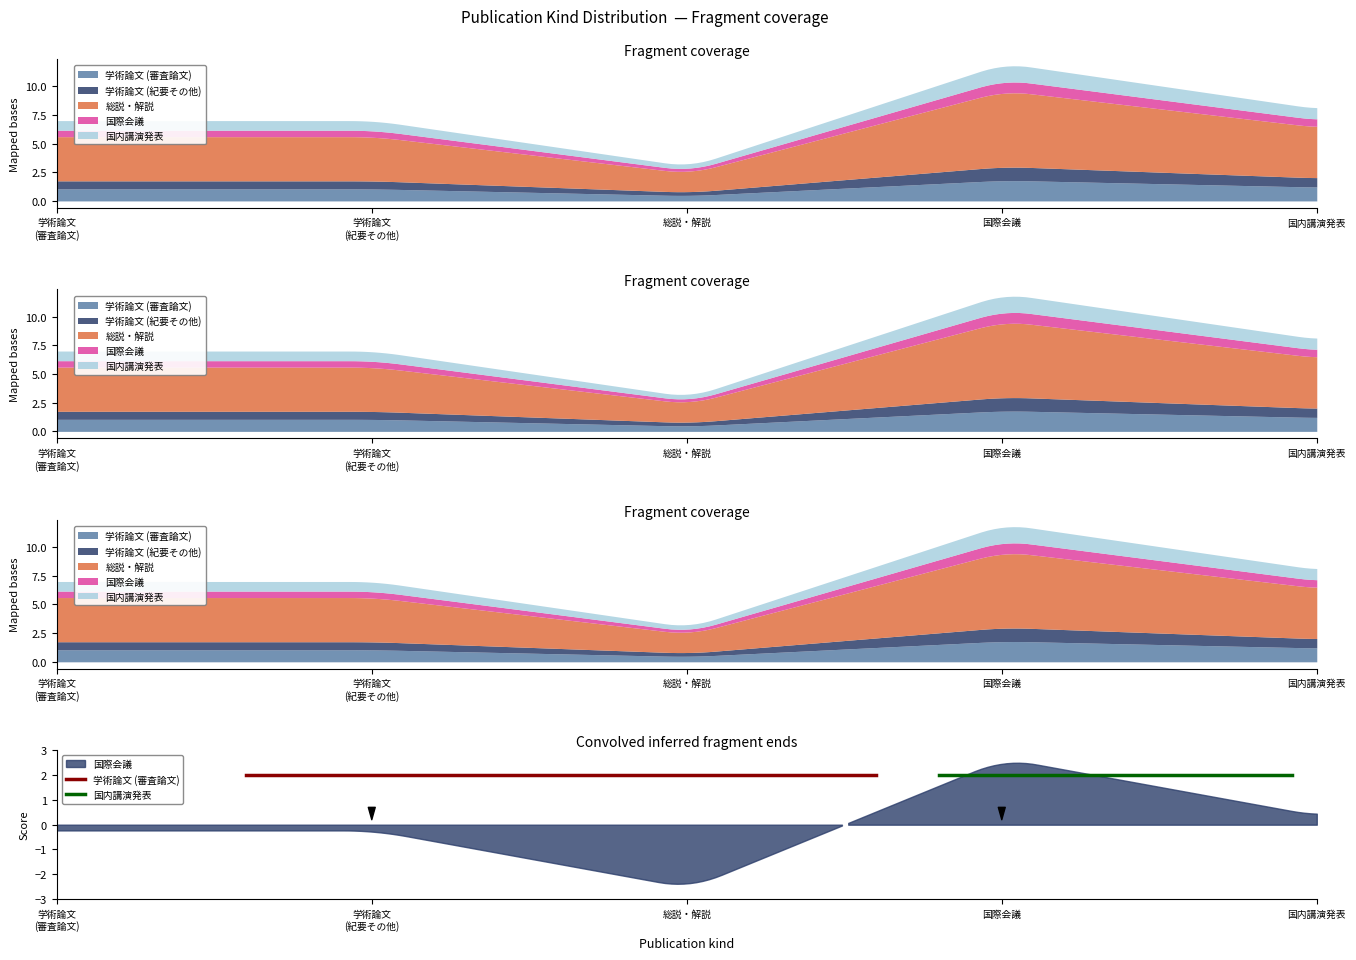

The 学術論文 (審査論文) series shows -4 at 8. True or false?

False